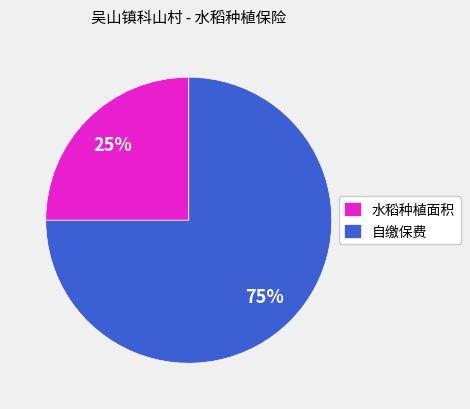

Rank the categories by value from highest to lowest.

自缴保费, 水稻种植面积